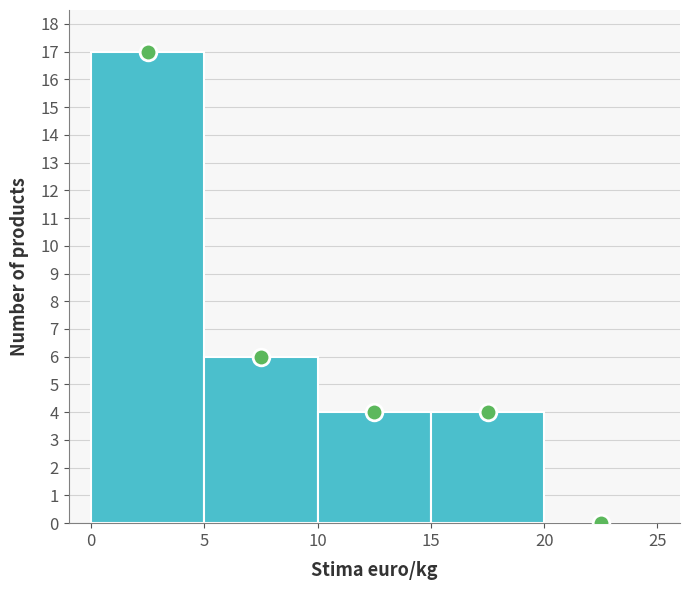

Which range on the x-axis has the tallest bar?

0 to 5